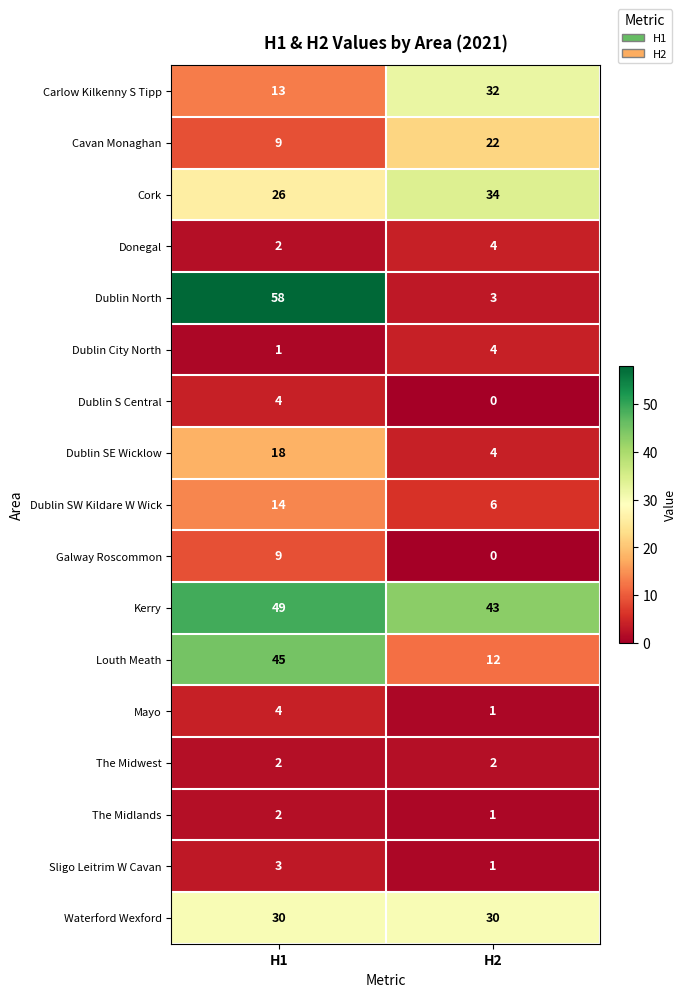

What is the sum of all The Midwest values?

4